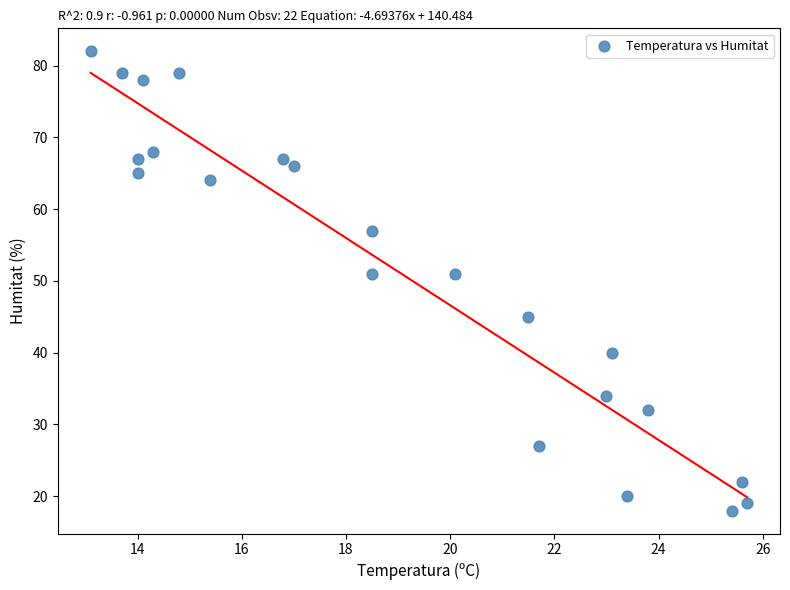

What is the range of Y values (max minus min)?

64